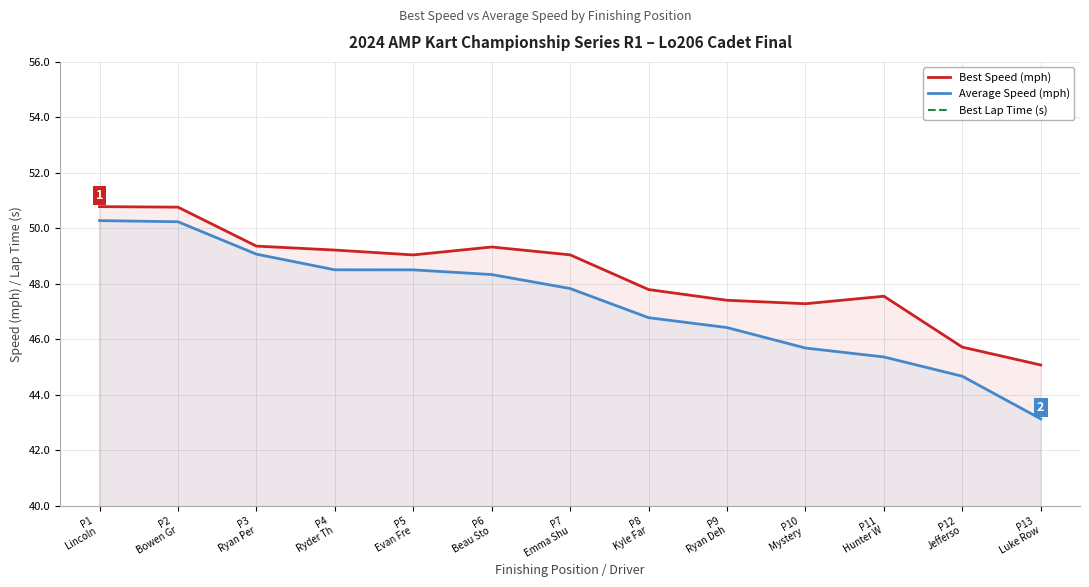

The Best Speed (mph) series shows 63.6 at P10
Mystery . True or false?

False